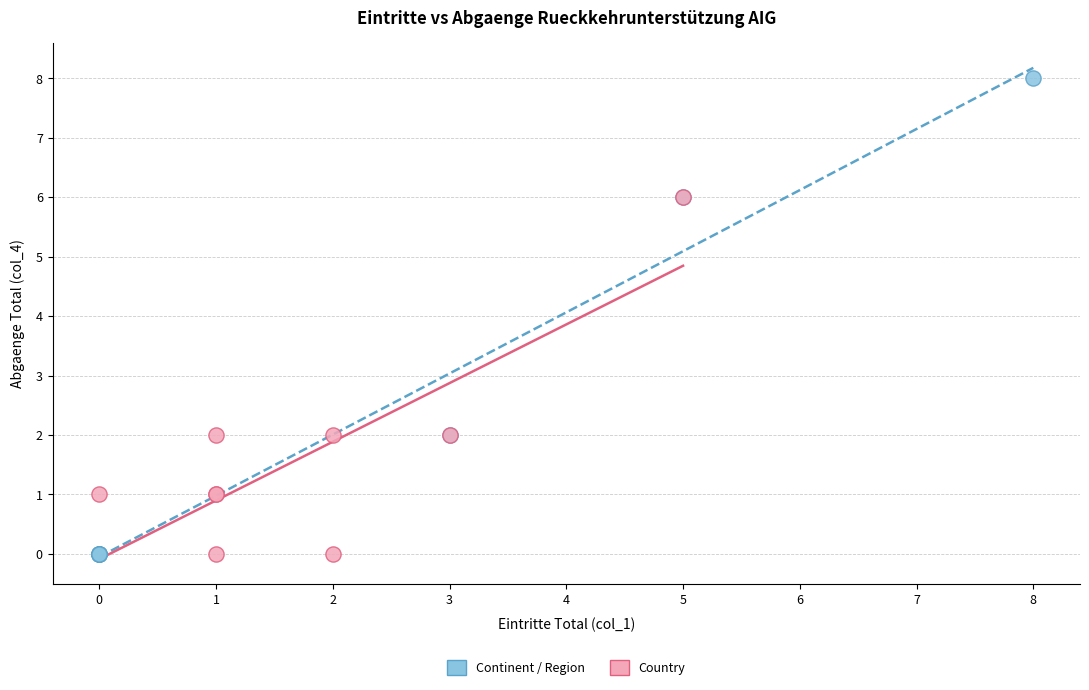

Which series has the largest Y range (max minus min)?

Continent / Region